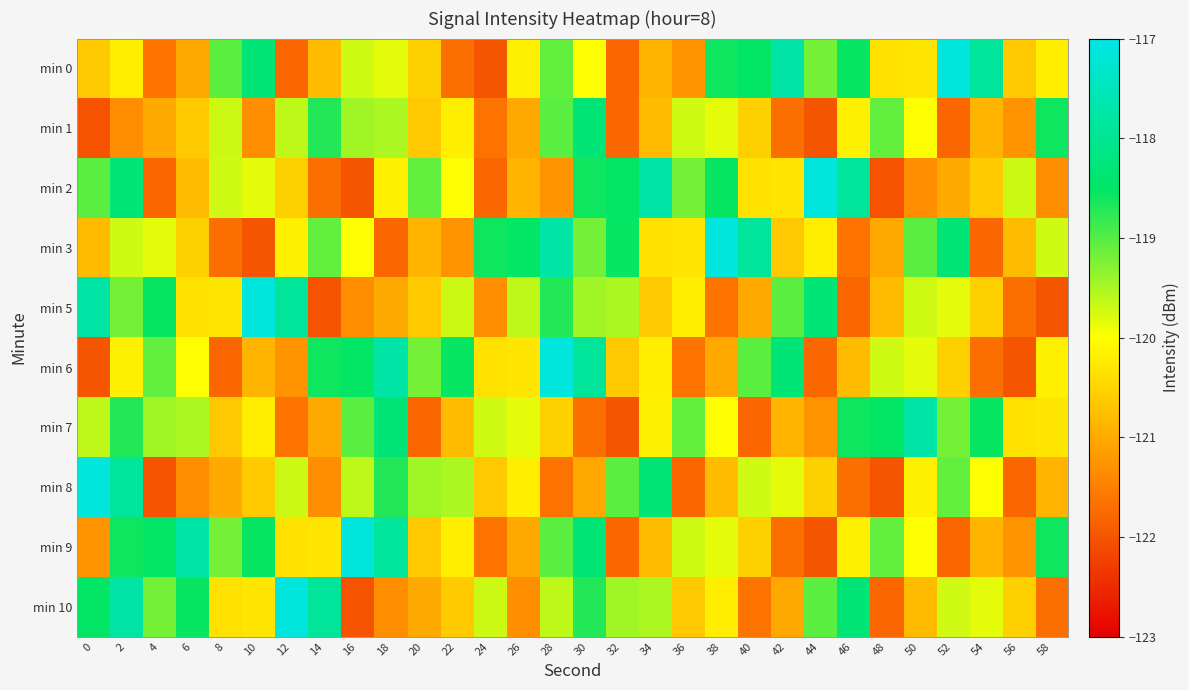

How many data points does each series have?

30